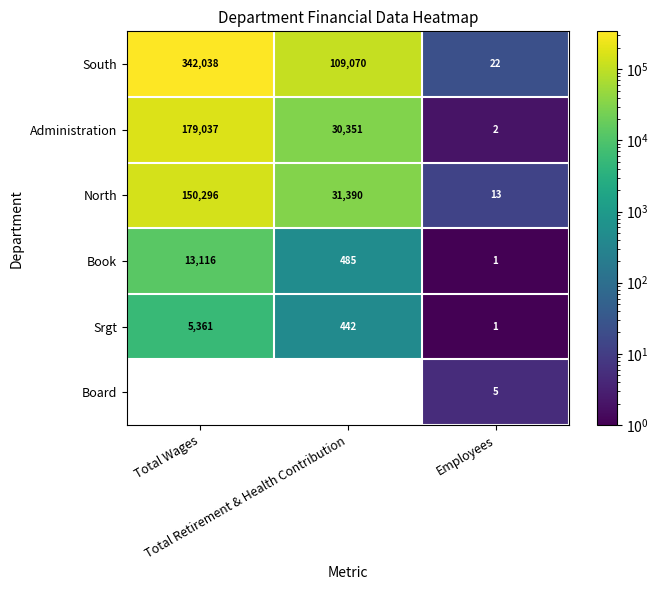

How many values in the North series are below 31390?

1